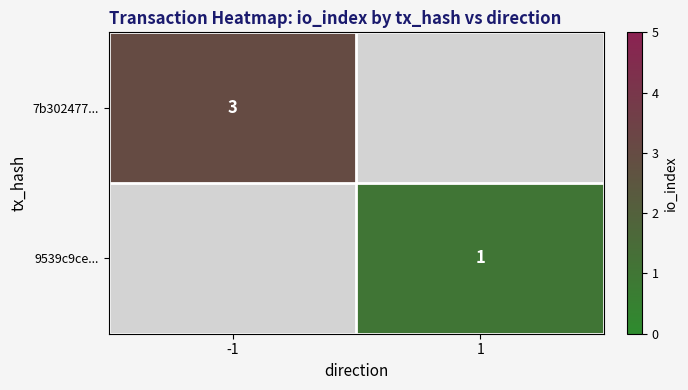

True or false: 9539c9ce... has a value of 2 at 1.

False